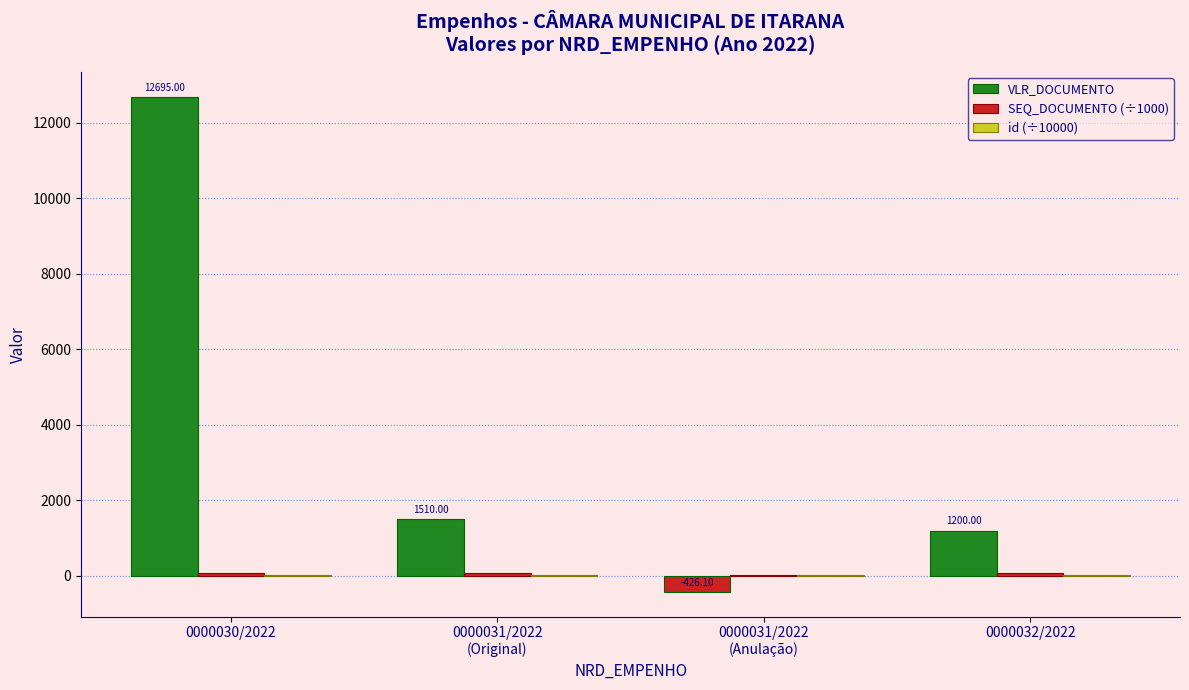

Between 0000031/2022
(Original) and 0000032/2022, which series saw the biggest shift?

VLR_DOCUMENTO